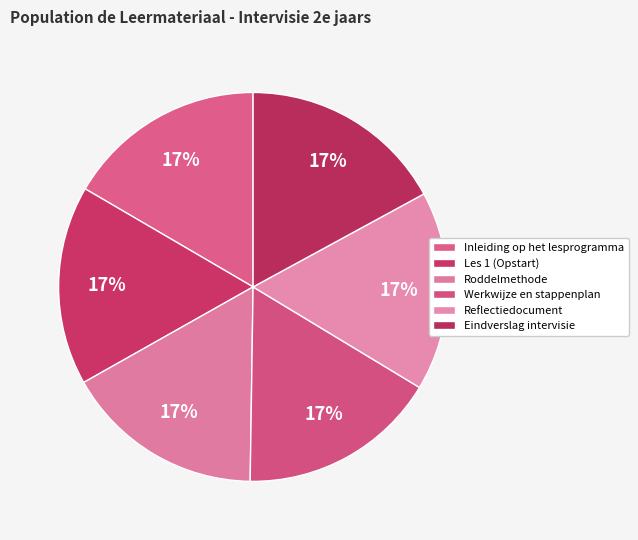

Count the number of slices in the pie.

6